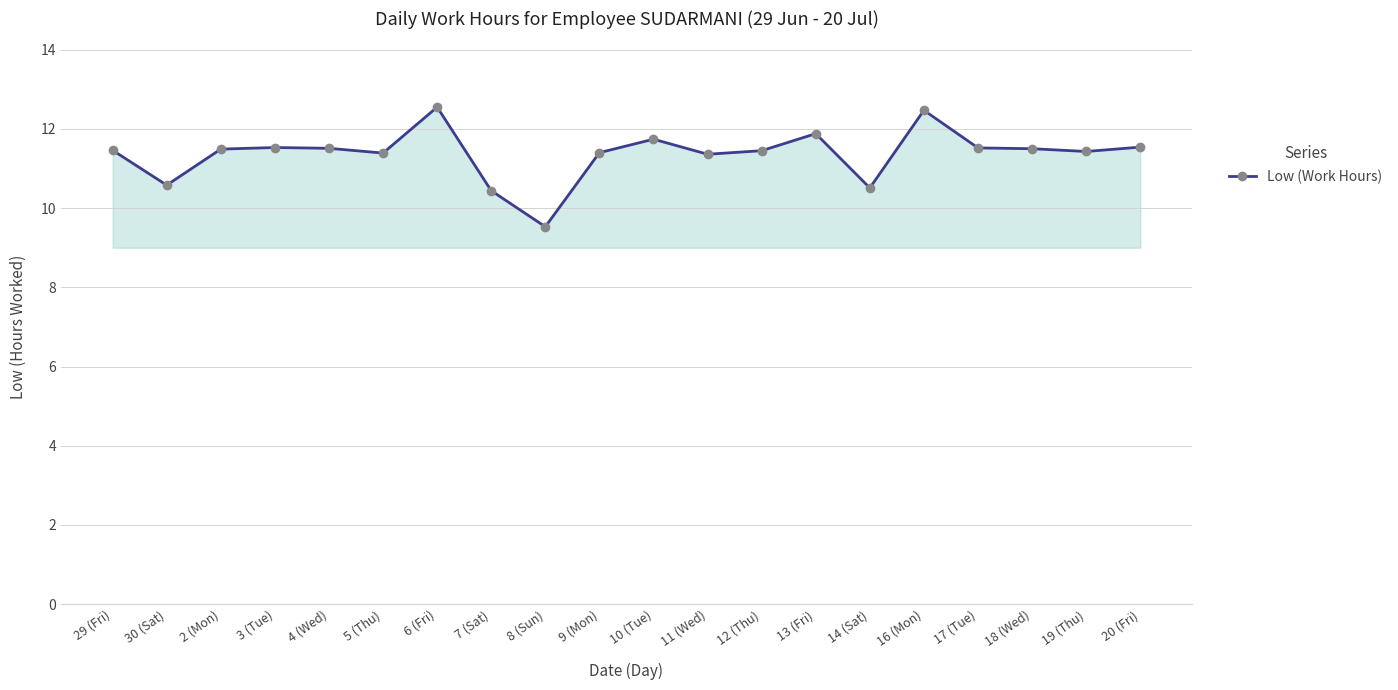

What is the smallest value displayed?

9.5